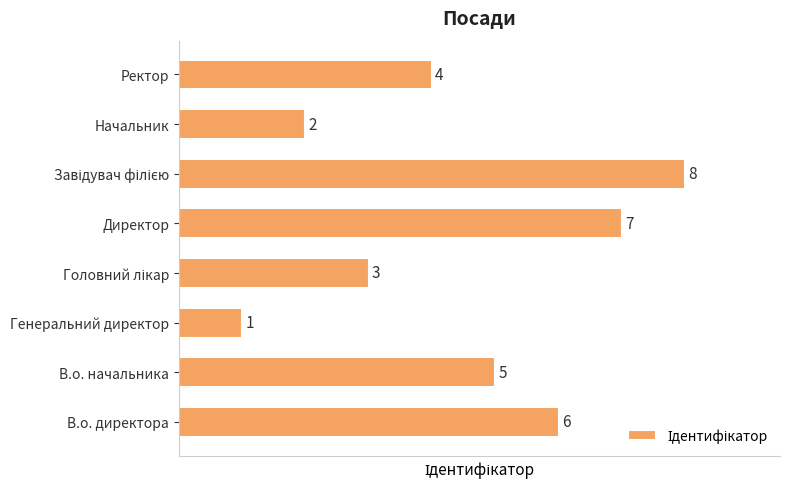

What is the difference between the maximum and minimum values?

7